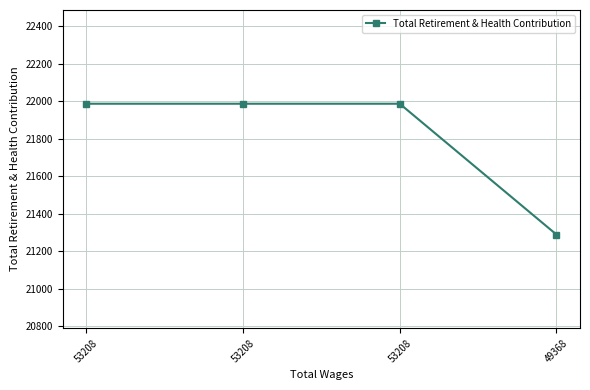

Count the number of data series in this chart.

1